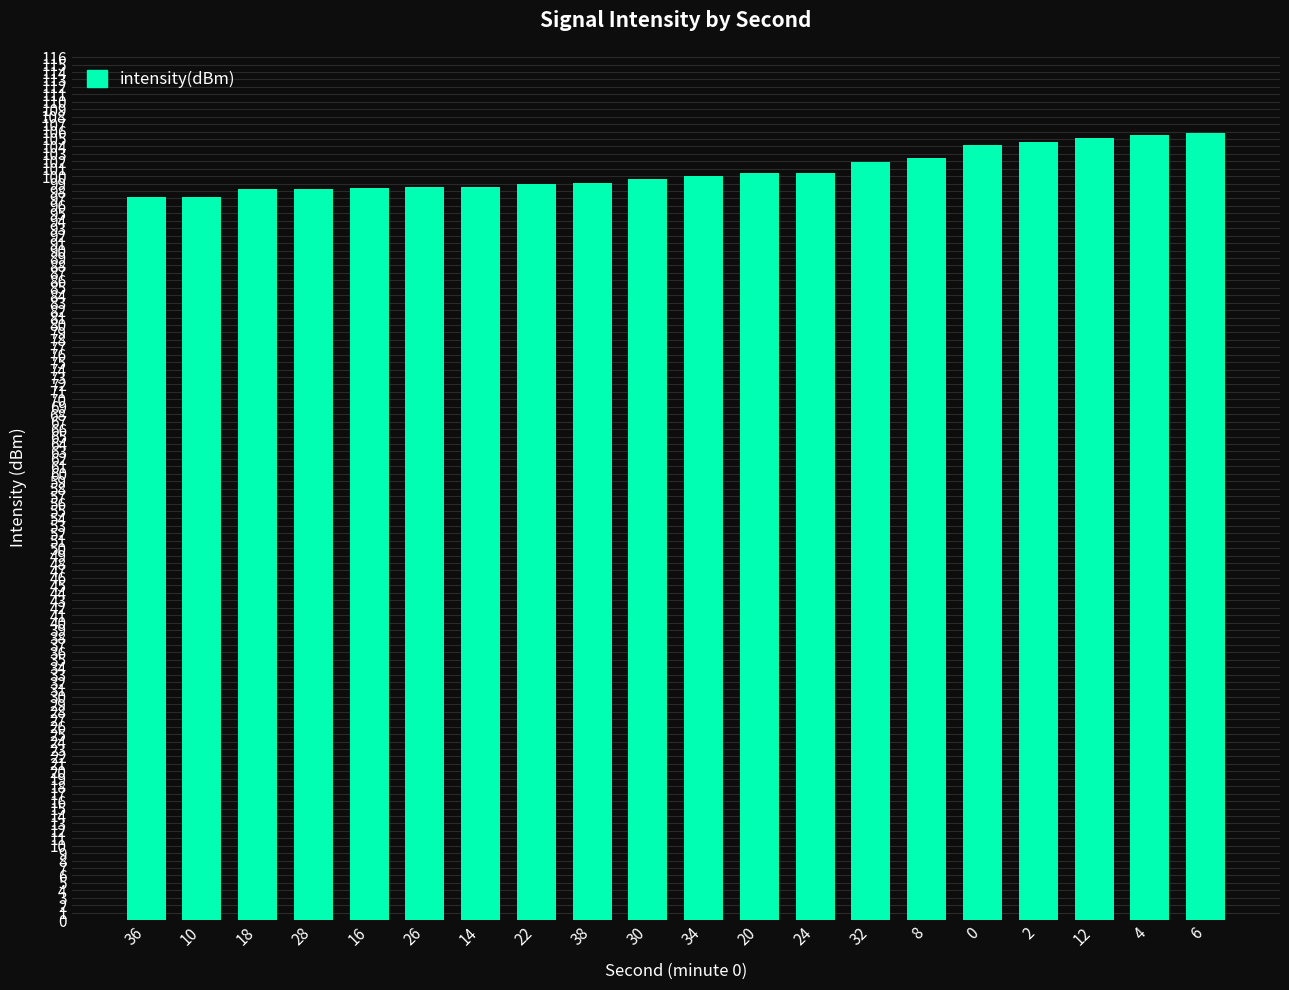

What is the greatest value displayed?

105.7